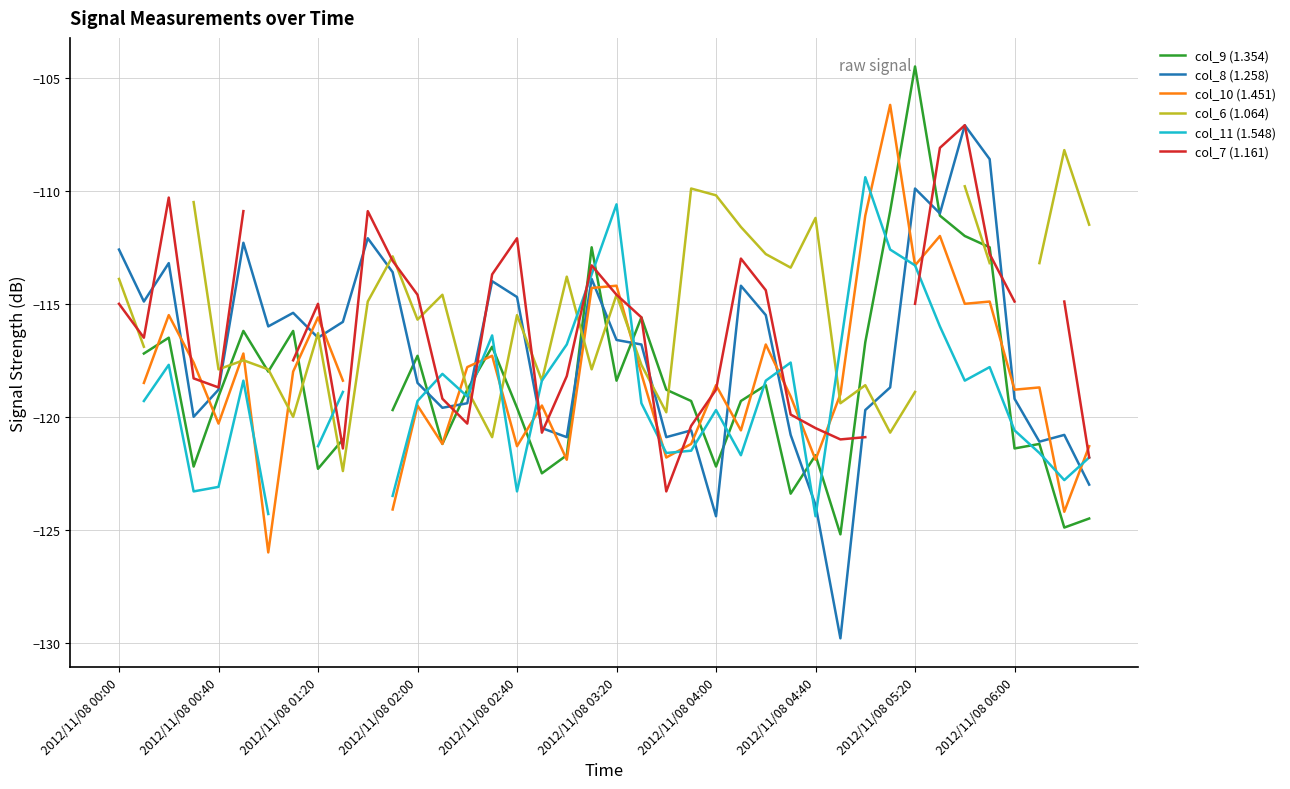

The col_6 (1.064) series shows -165.2 at 2012/11/08 04:40. True or false?

False